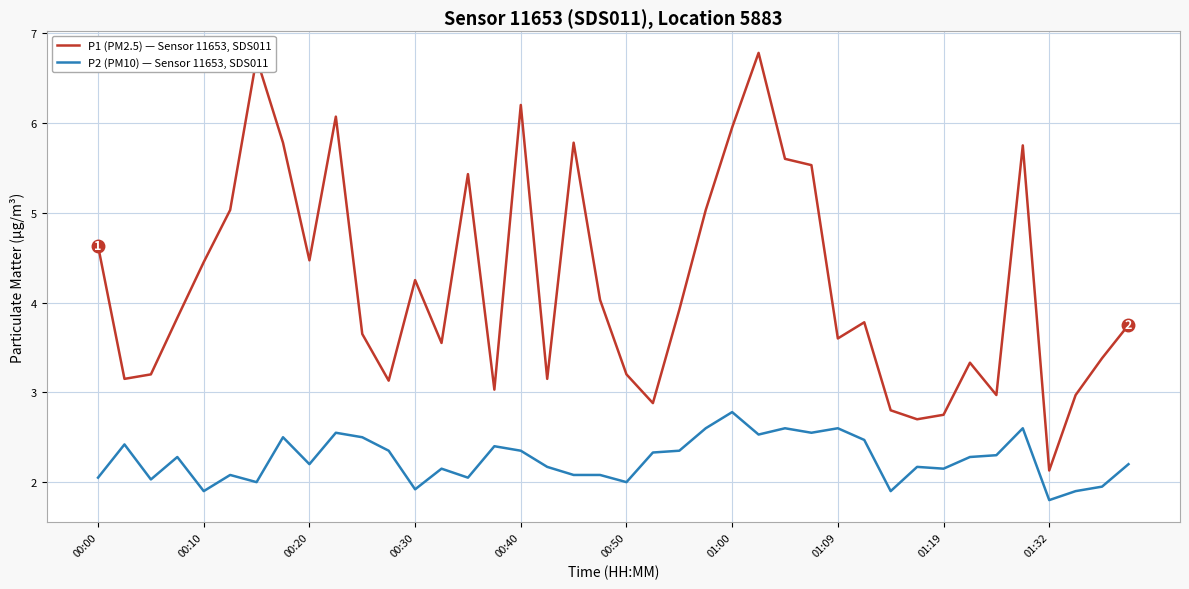

What is the maximum value for P1 (PM2.5) — Sensor 11653, SDS011?

6.8